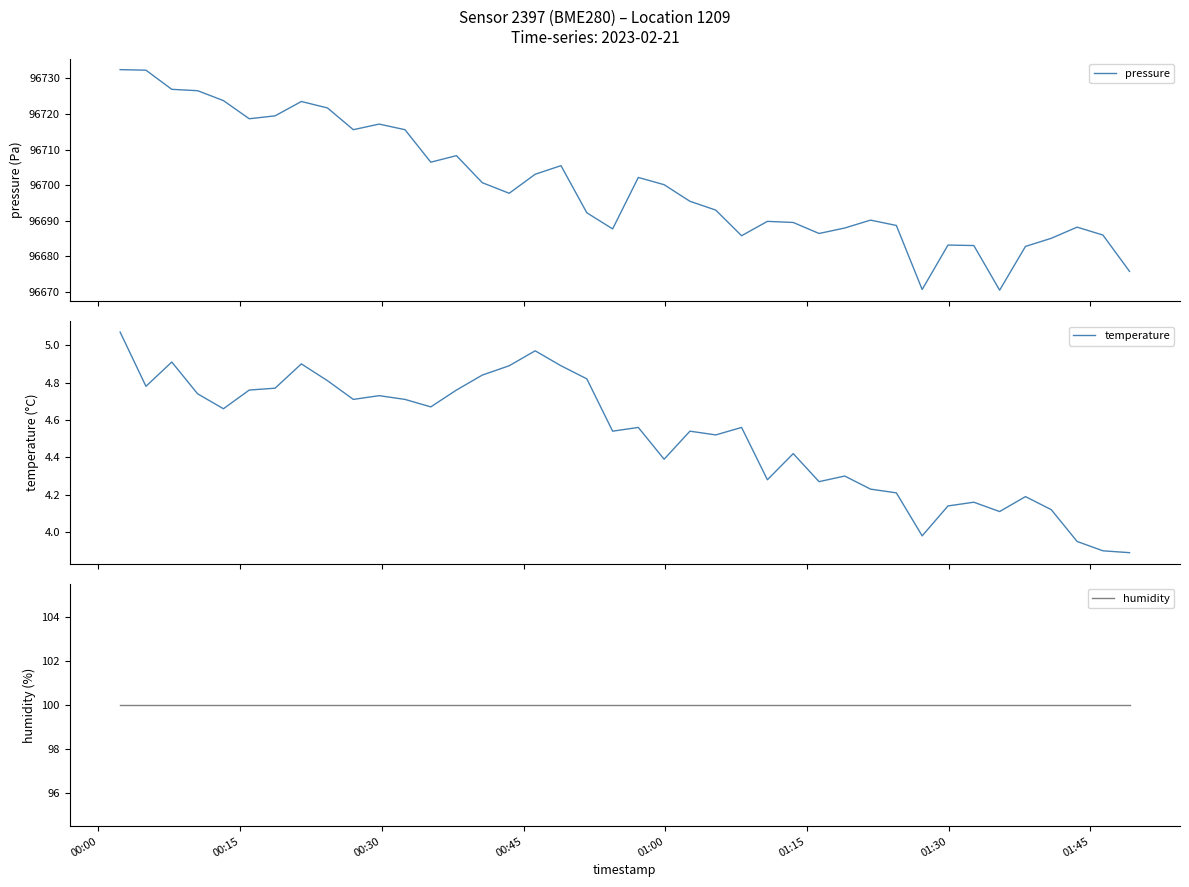

What is the difference between the maximum and second lowest values in the pressure series?

61.7